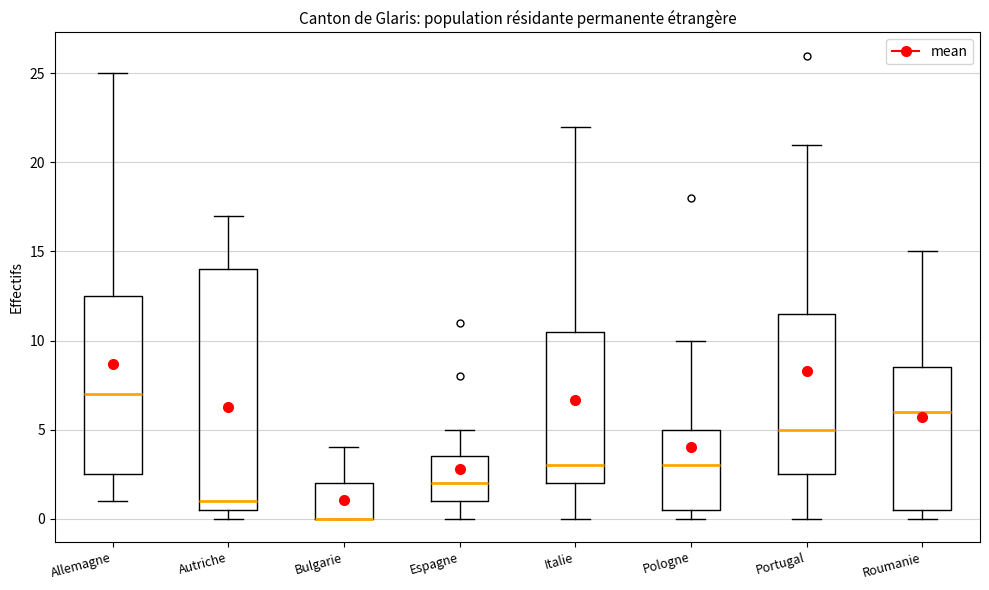

Reading left to right, transcribe this box plot: for each box, give where its median line is, the range the box spans, and where its two whiskers end, as read against the y-axis. The values are not printed on the chart, so give them approximately, as read against the axis.

Allemagne: median 7.0, box 2.5 to 12.5, whiskers 1.0 to 25.0
Autriche: median 1.0, box 0.5 to 14.0, whiskers 0.0 to 17.0
Bulgarie: median 0.0 (drawn on the box's lower edge), box 0.0 to 2.0, whiskers 0.0 to 4.0
Espagne: median 2.0, box 1.0 to 3.5, whiskers 0.0 to 5.0
Italie: median 3.0, box 2.0 to 10.5, whiskers 0.0 to 22.0
Pologne: median 3.0, box 0.5 to 5.0, whiskers 0.0 to 10.0
Portugal: median 5.0, box 2.5 to 11.5, whiskers 0.0 to 21.0
Roumanie: median 6.0, box 0.5 to 8.5, whiskers 0.0 to 15.0